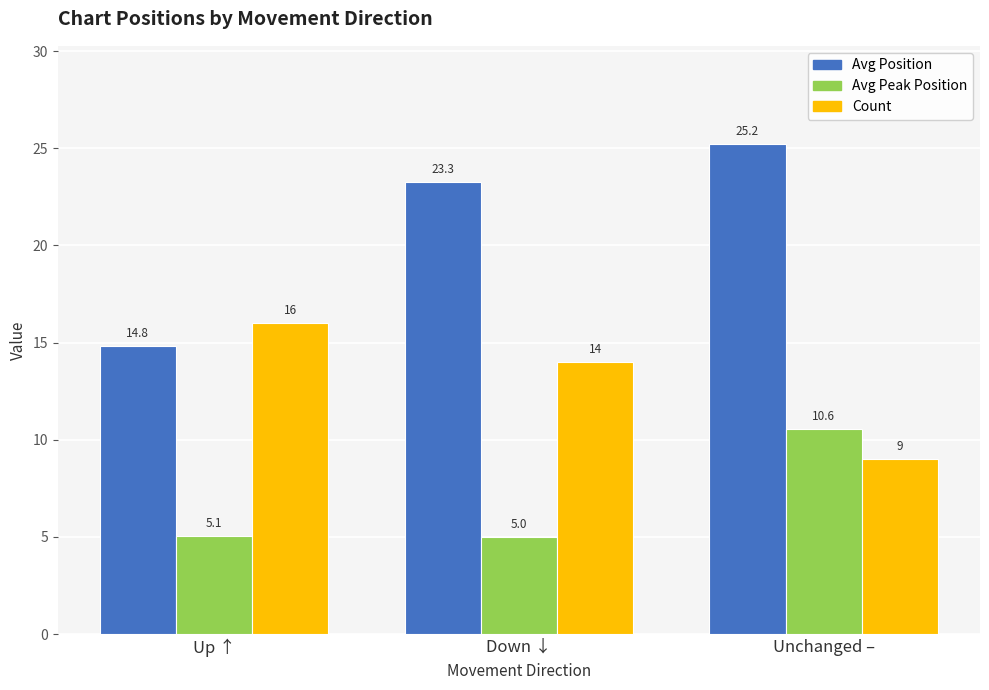

At which category is the sum across all series the highest?

Unchanged –